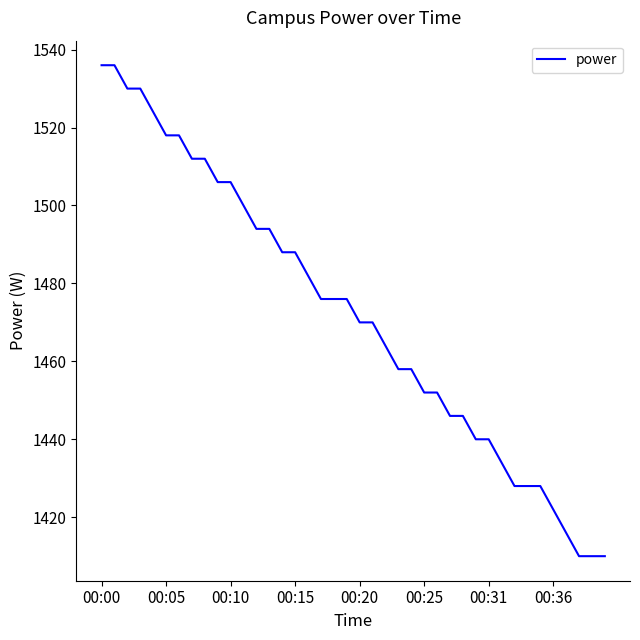

What is the maximum value shown in the chart?

1536